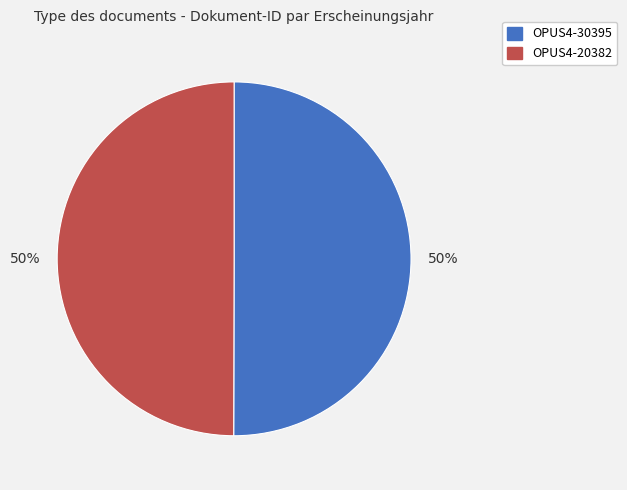

Is it true that OPUS4-20382 is 50% of the pie?

True